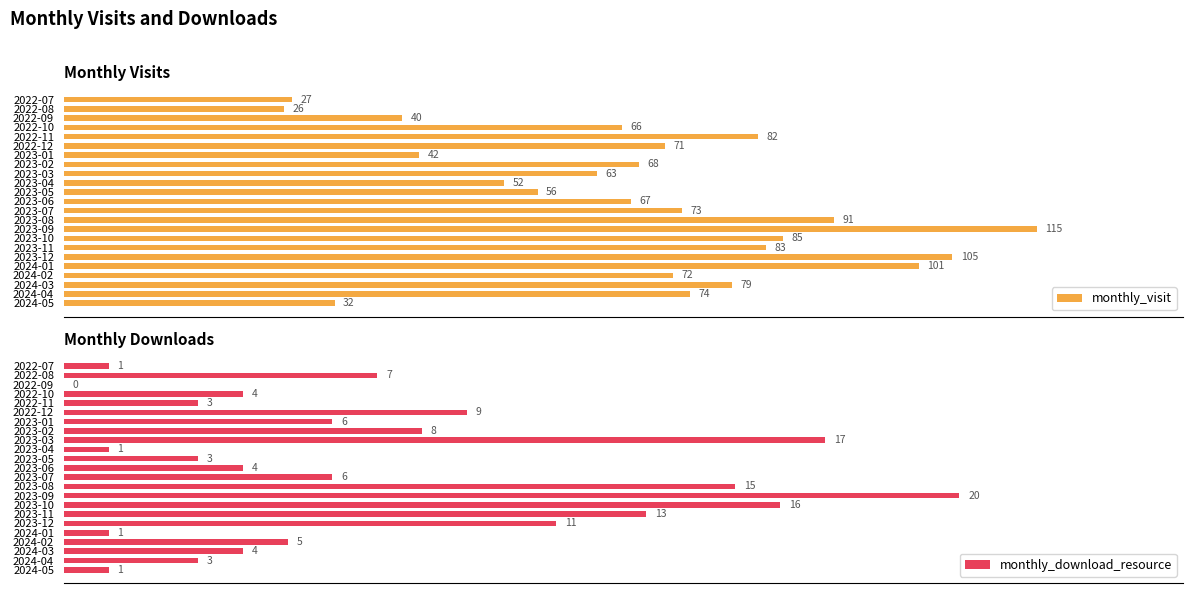

How many bars are there in each group?

2